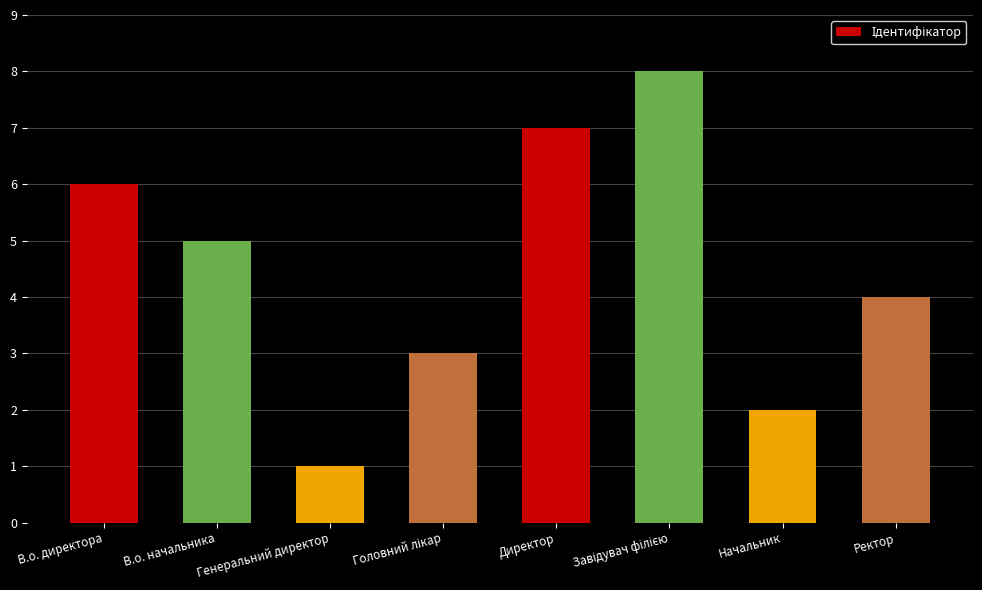

How many values are between 3 and 7?

5